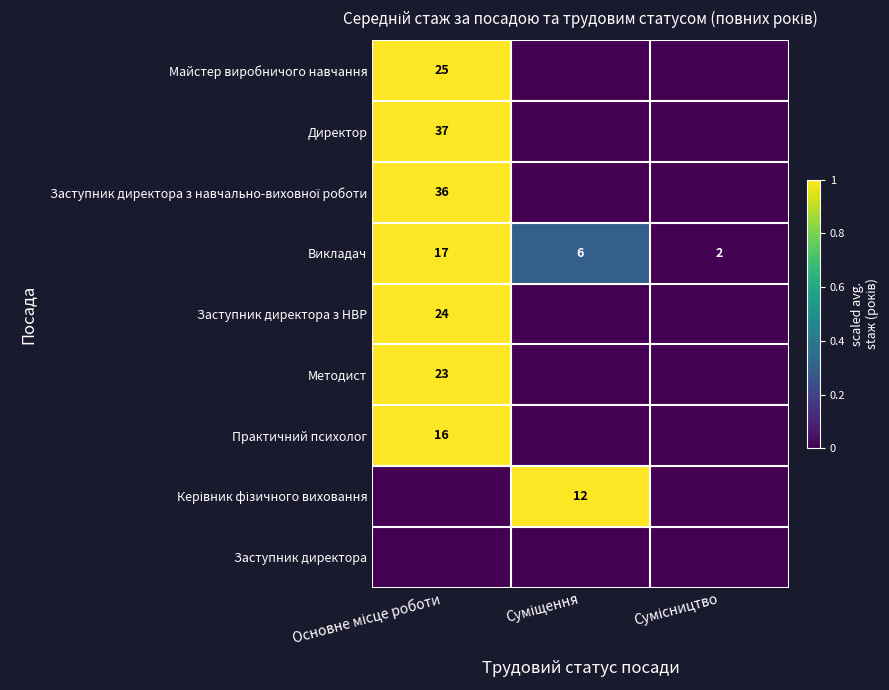

The value of Заступник директора з НВР at Сумісництво is 0.6. True or false?

False